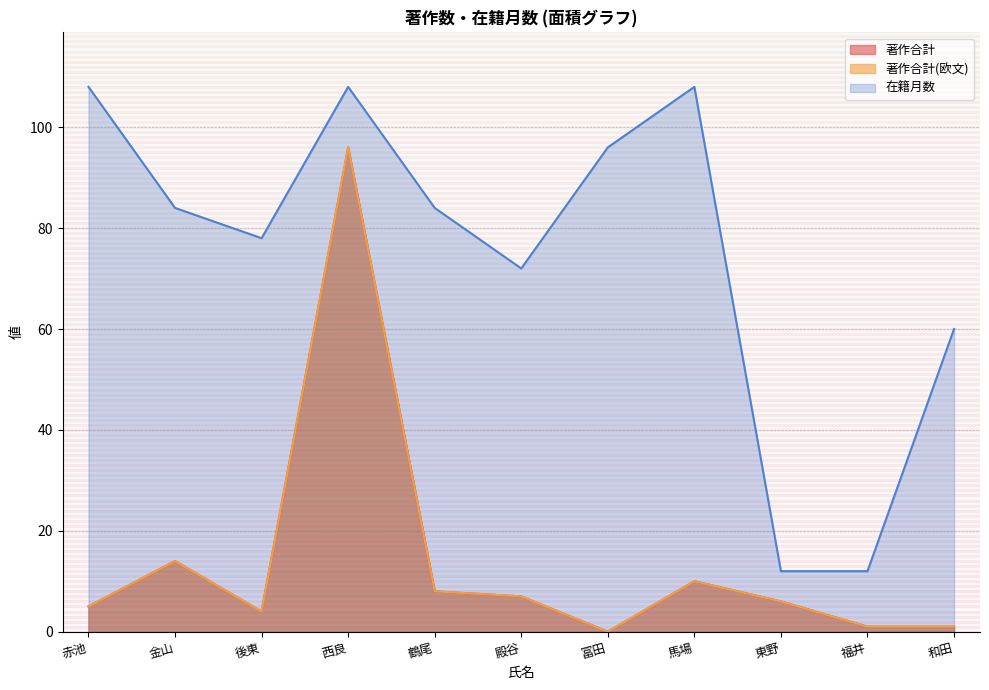

At which category is the sum across all series the highest?

西良